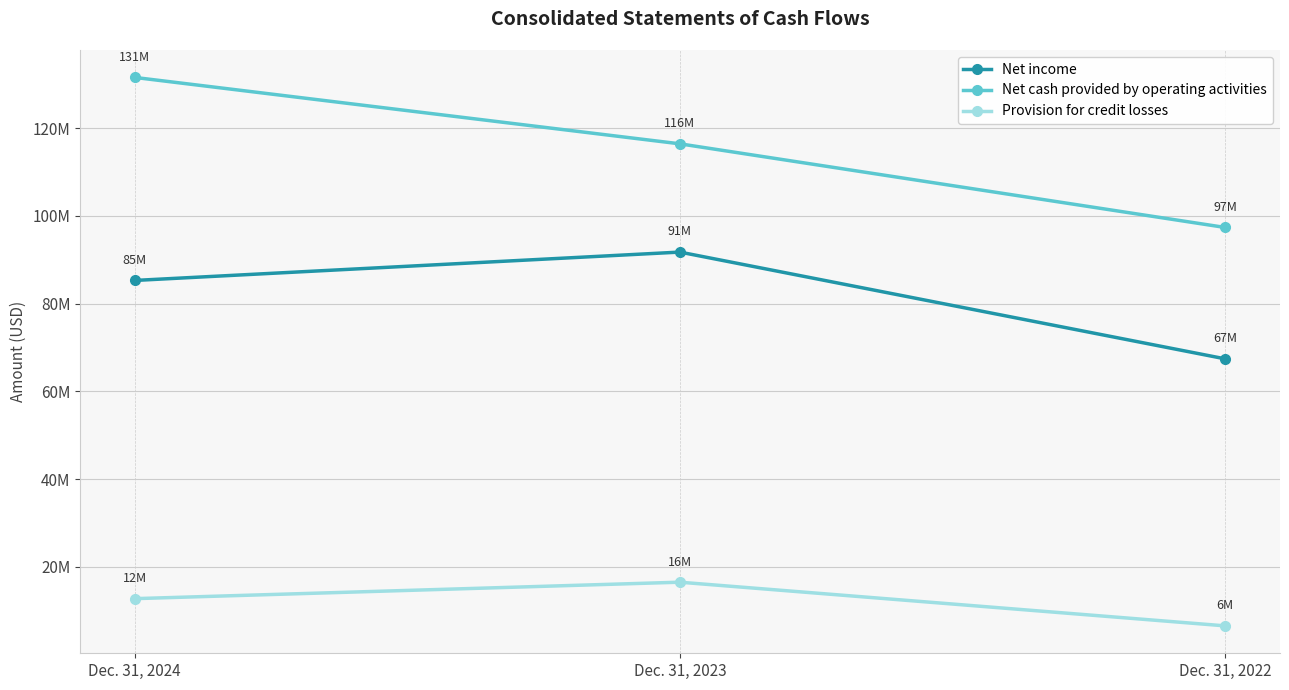

List the series in order of their overall mean, highest first.

Net cash provided by operating activities, Net income, Provision for credit losses